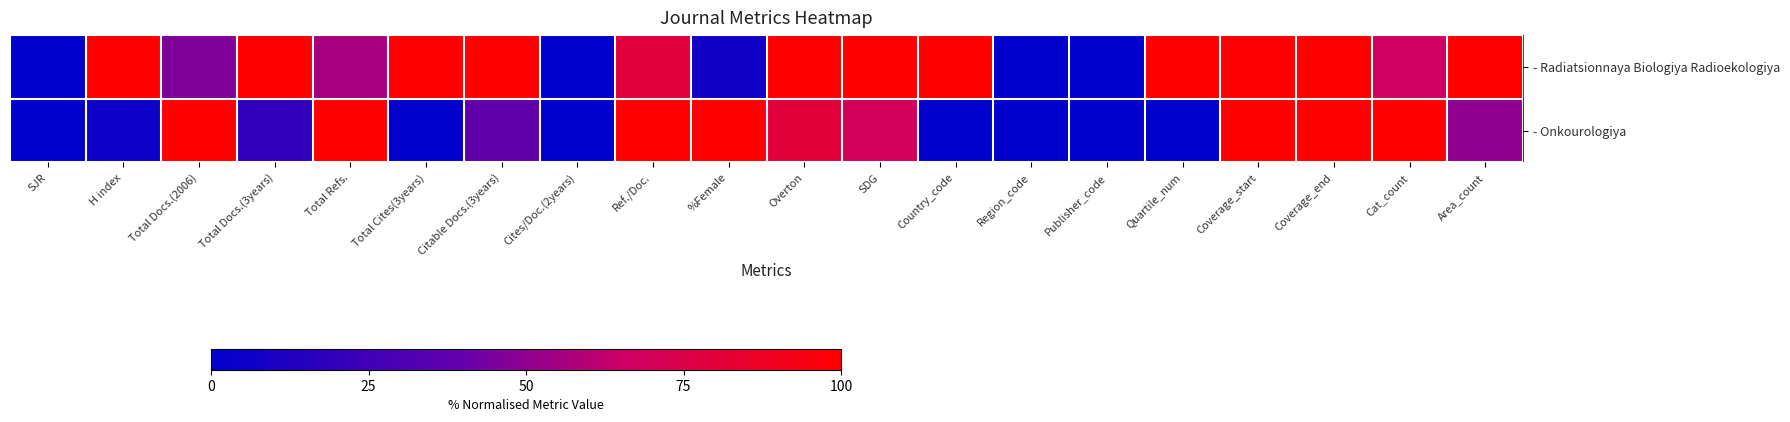

Reading left to right, extract all data points from this chart.

- Radiatsionnaya Biologiya Radioekologiya: SJR=0.0	H index=100.0	Total Docs.(2006)=46.3	Total Docs.(3years)=100.0	Total Refs.=56.2	Total Cites(3years)=100.0	Citable Docs.(3years)=100.0	Cites/Doc.(2years)=0.0	Ref./Doc.=78.6	%Female=6.5	Overton=100.0	SDG=100.0	Country_code=100.0	Region_code=0.0	Publisher_code=0.0	Quartile_num=100.0	Coverage_start=99.4	Coverage_end=99.7	Cat_count=66.7	Area_count=100.0
- Onkourologiya: SJR=0.0	H index=6.0	Total Docs.(2006)=100.0	Total Docs.(3years)=19.4	Total Refs.=100.0	Total Cites(3years)=0.0	Citable Docs.(3years)=37.8	Cites/Doc.(2years)=0.0	Ref./Doc.=100.0	%Female=100.0	Overton=80.0	SDG=69.2	Country_code=0.0	Region_code=0.0	Publisher_code=0.0	Quartile_num=0.0	Coverage_start=100.0	Coverage_end=100.0	Cat_count=100.0	Area_count=50.0